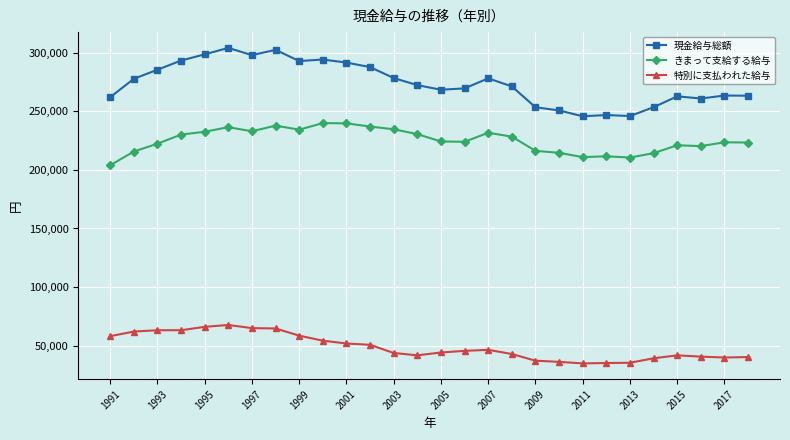

Is this an area chart (filled region under the line)?

No